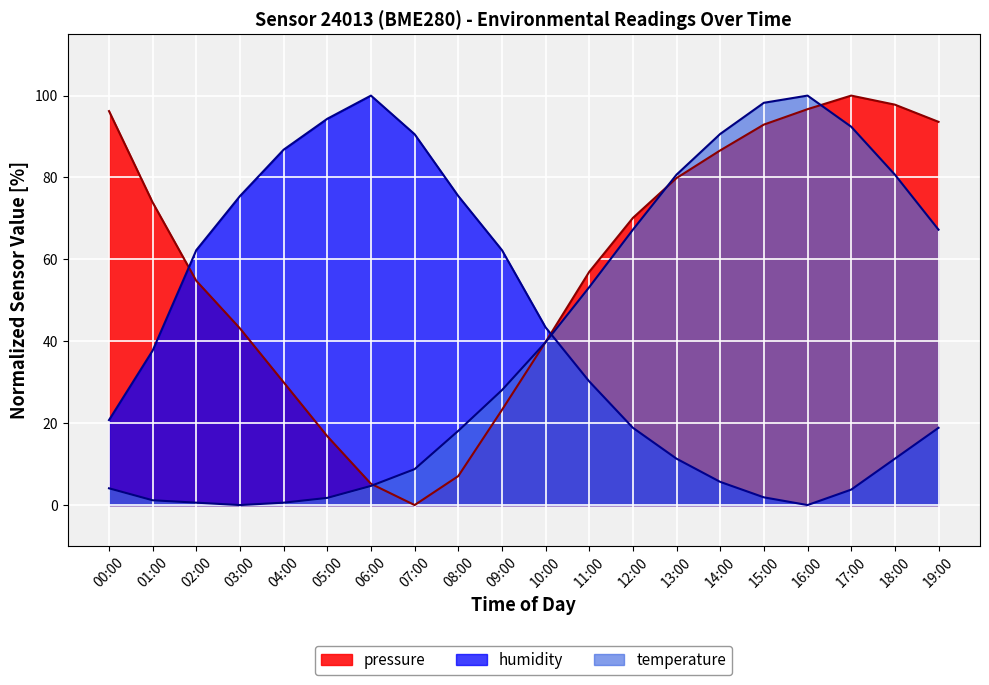

Reading left to right, what are all the values shown in this chart?

pressure: 96.2	73.9	54.8	43.1	30.0	16.8	5.2	0.0	7.1	23.2	39.8	57.0	70.1	79.9	86.6	92.9	96.7	100.0	97.8	93.6
temperature: 4.1	1.2	0.6	0.0	0.6	1.8	4.7	8.8	18.1	28.1	39.8	53.2	67.3	80.7	90.6	98.2	100.0	92.4	80.7	67.3
humidity: 20.8	37.7	62.3	75.5	86.8	94.3	100.0	90.6	75.5	62.3	43.4	30.2	18.9	11.3	5.7	1.9	0.0	3.8	11.3	18.9